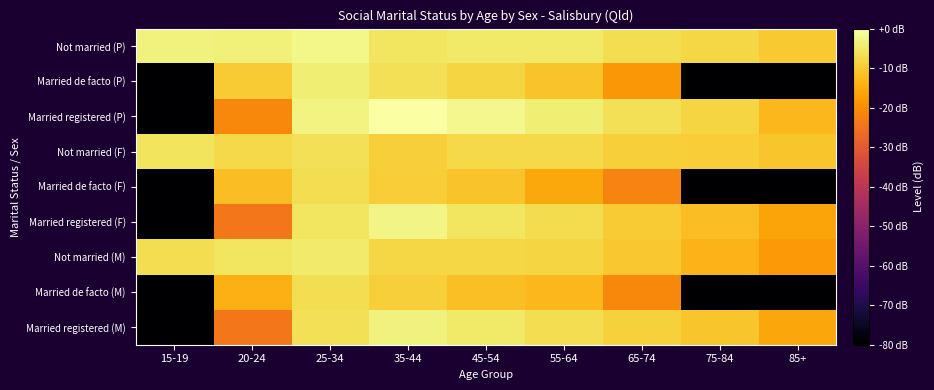

What is the spread (max minus min) of values at 25-34?

4.5